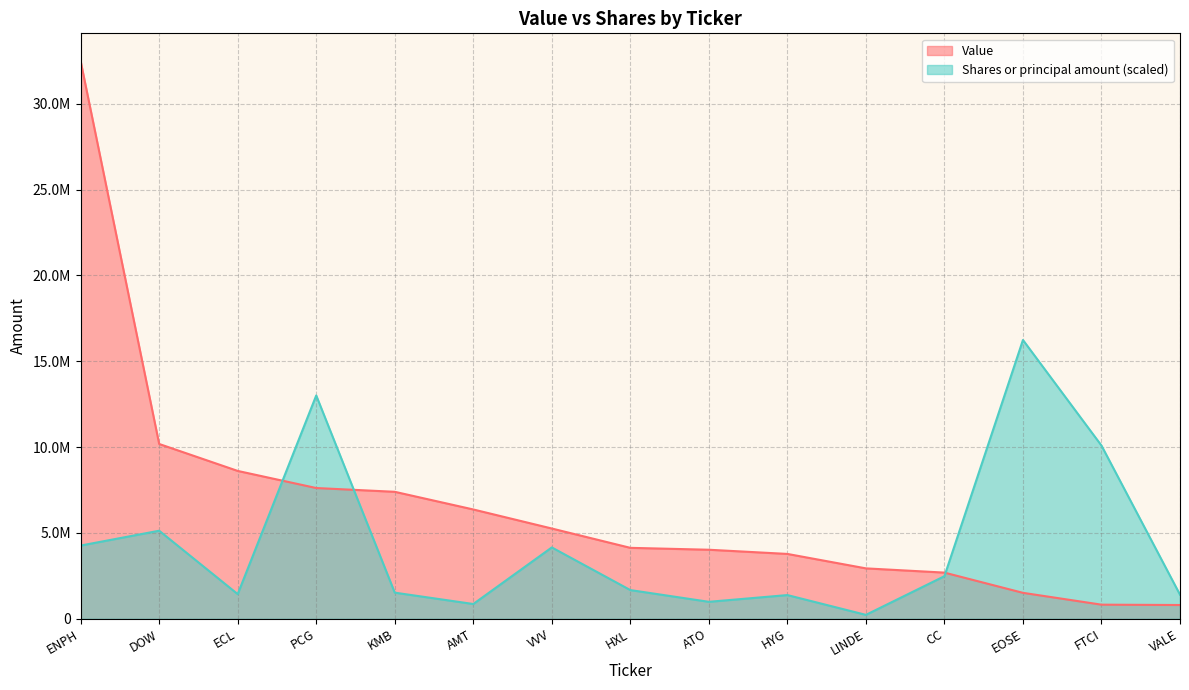

Which label corresponds to the smallest value in the chart?

LINDE